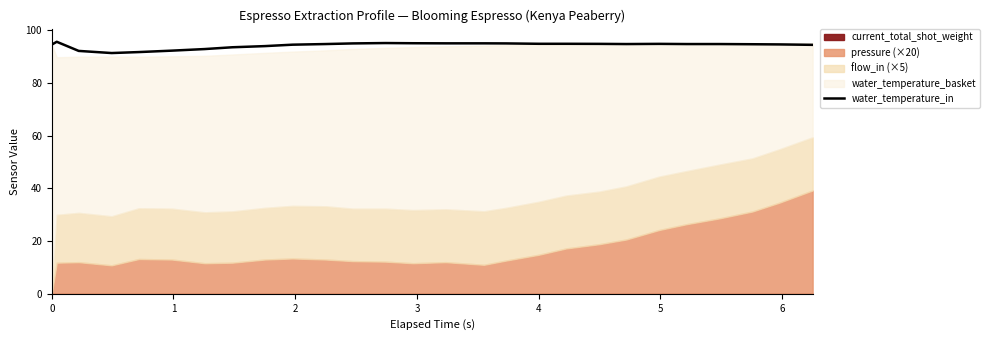

What is the lowest value of the water_temperature_in series?

91.3